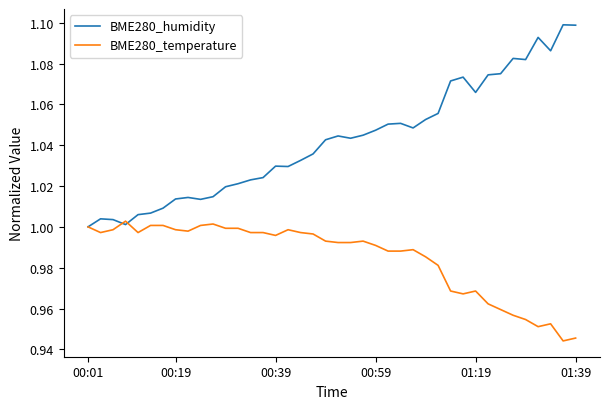

List the series in order of their peak value, lowest first.

BME280_temperature, BME280_humidity